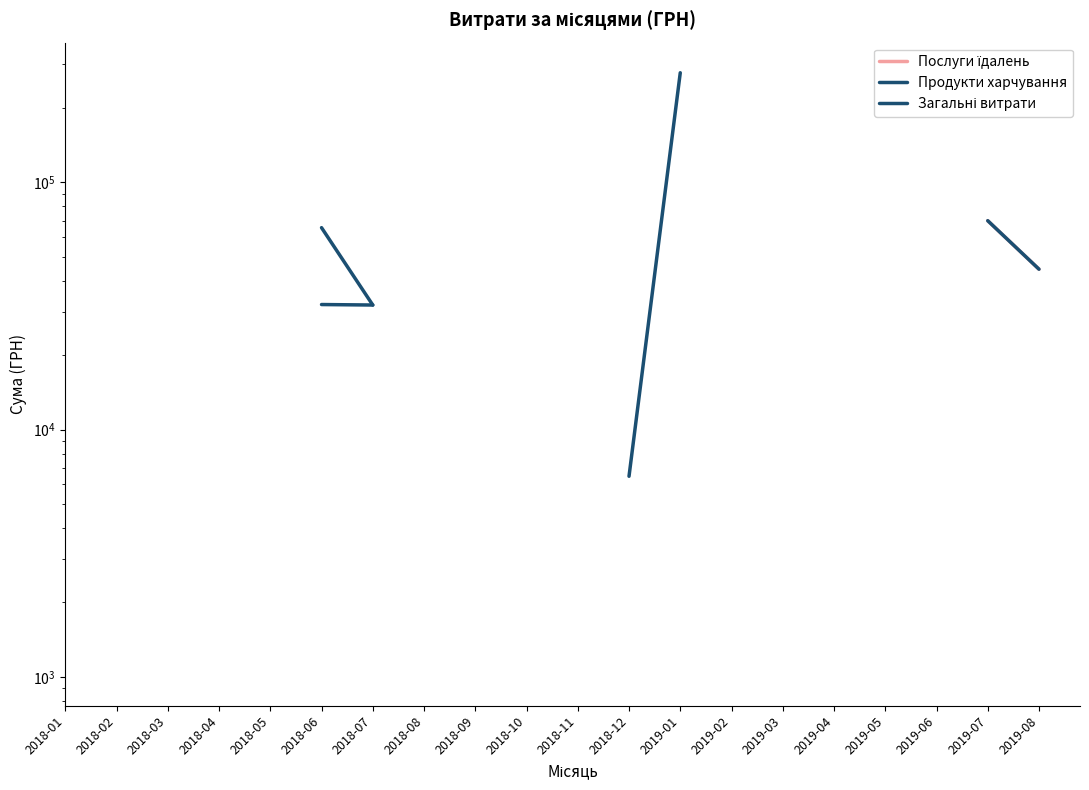

List the series in order of their peak value, highest first.

Послуги їдалень, Продукти харчування, Загальні витрати